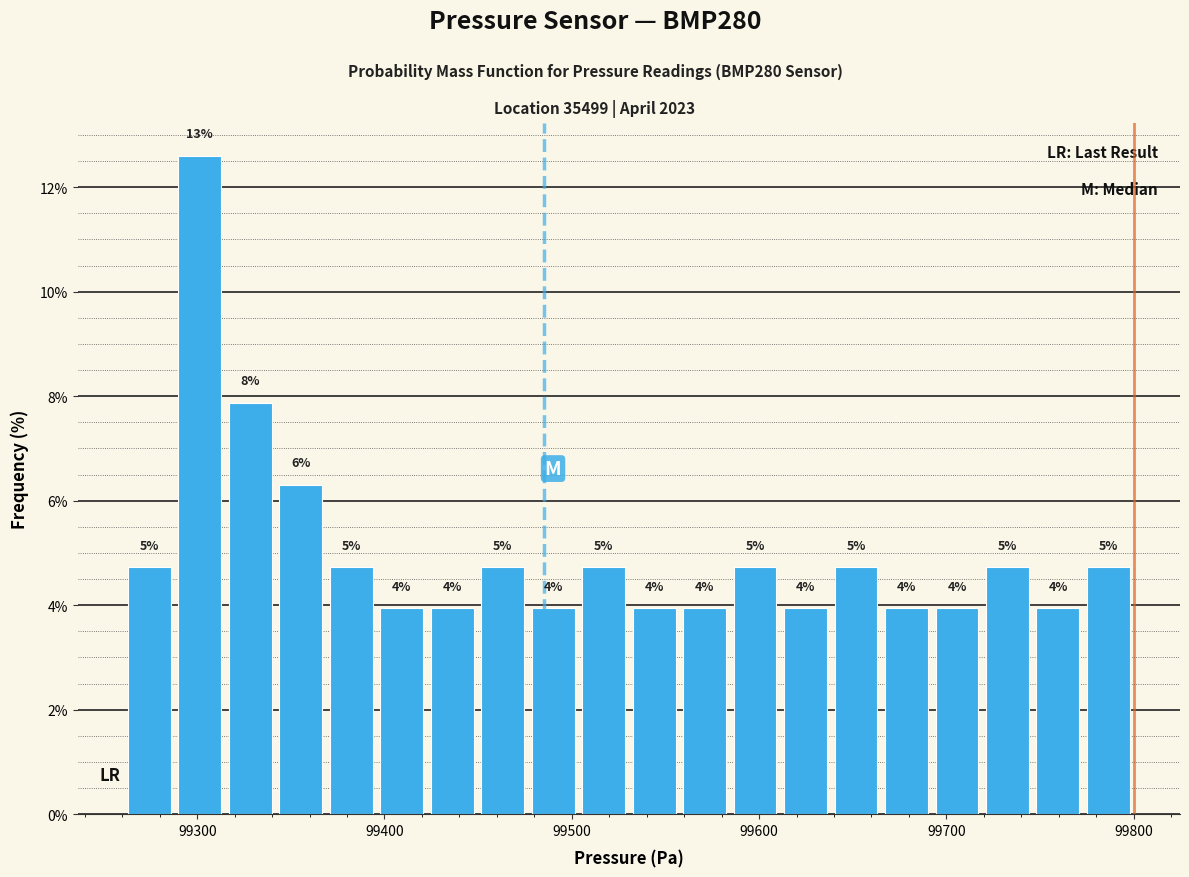

Around what value on the x-axis is the tallest bar? Give the approximate position of its centre, as read against the axis.

99300